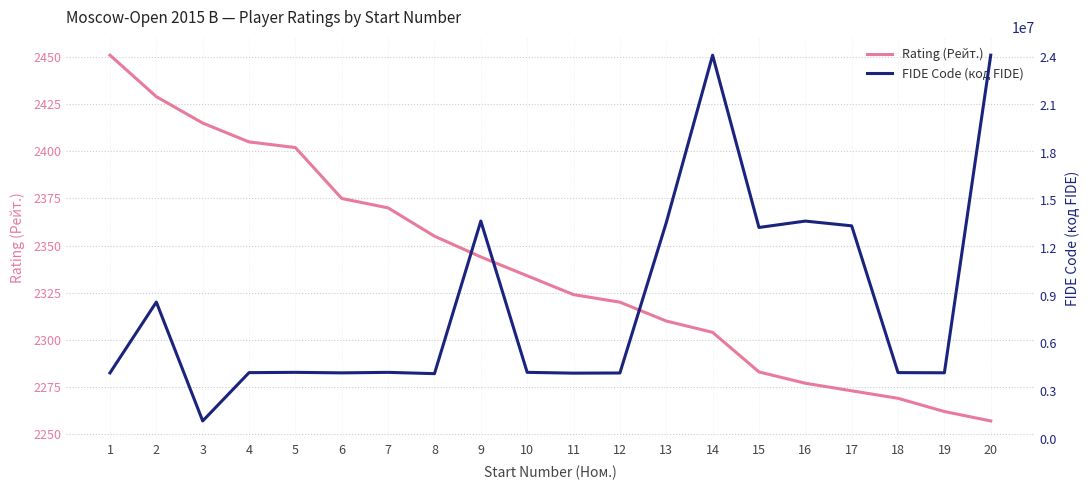

True or false: FIDE Code (код FIDE) has a value of 8605114 at 2.

True